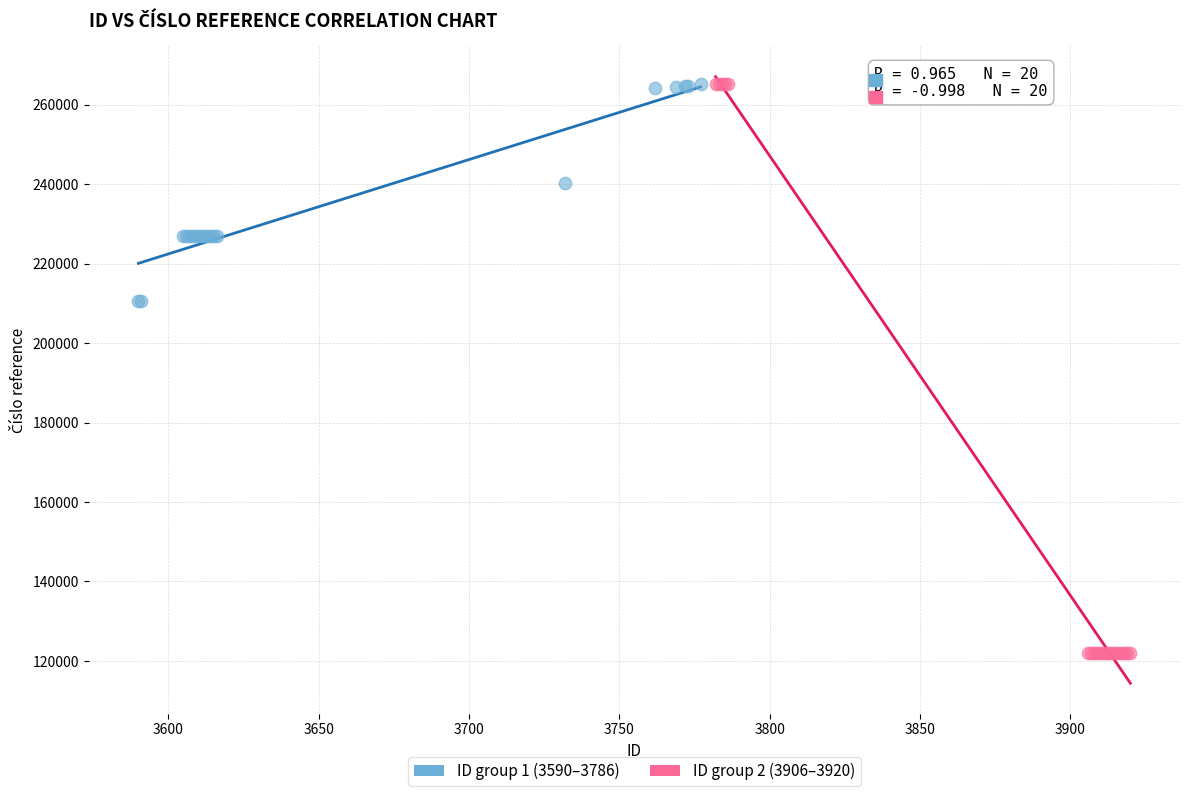

Which series contains the lowest Y value?

ID group 2 (3906–3920)